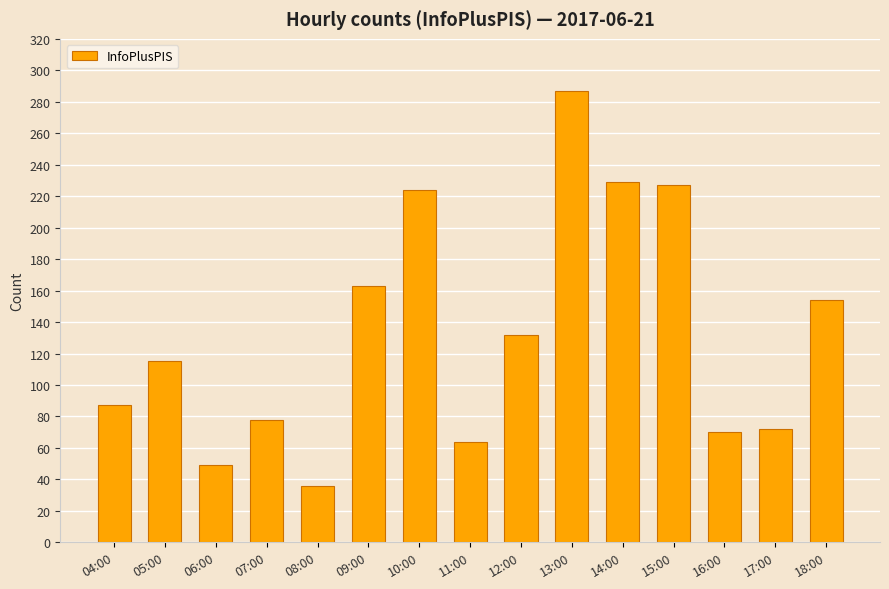

True or false: the data shows 49 at 06:00.

True